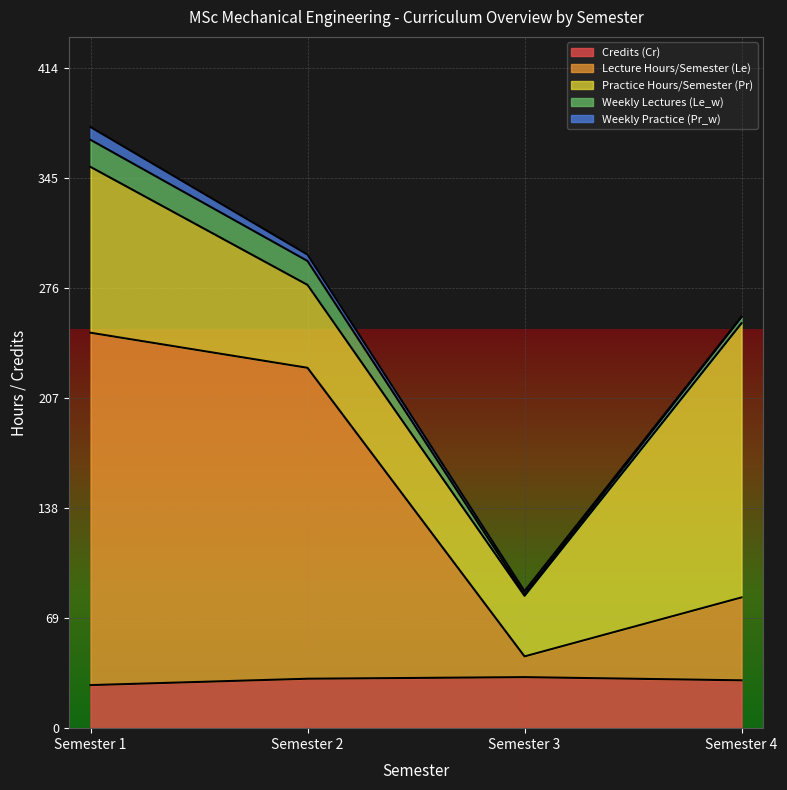

True or false: Weekly Lectures (Le_w) and Practice Hours/Semester (Pr) cross at least once.

False